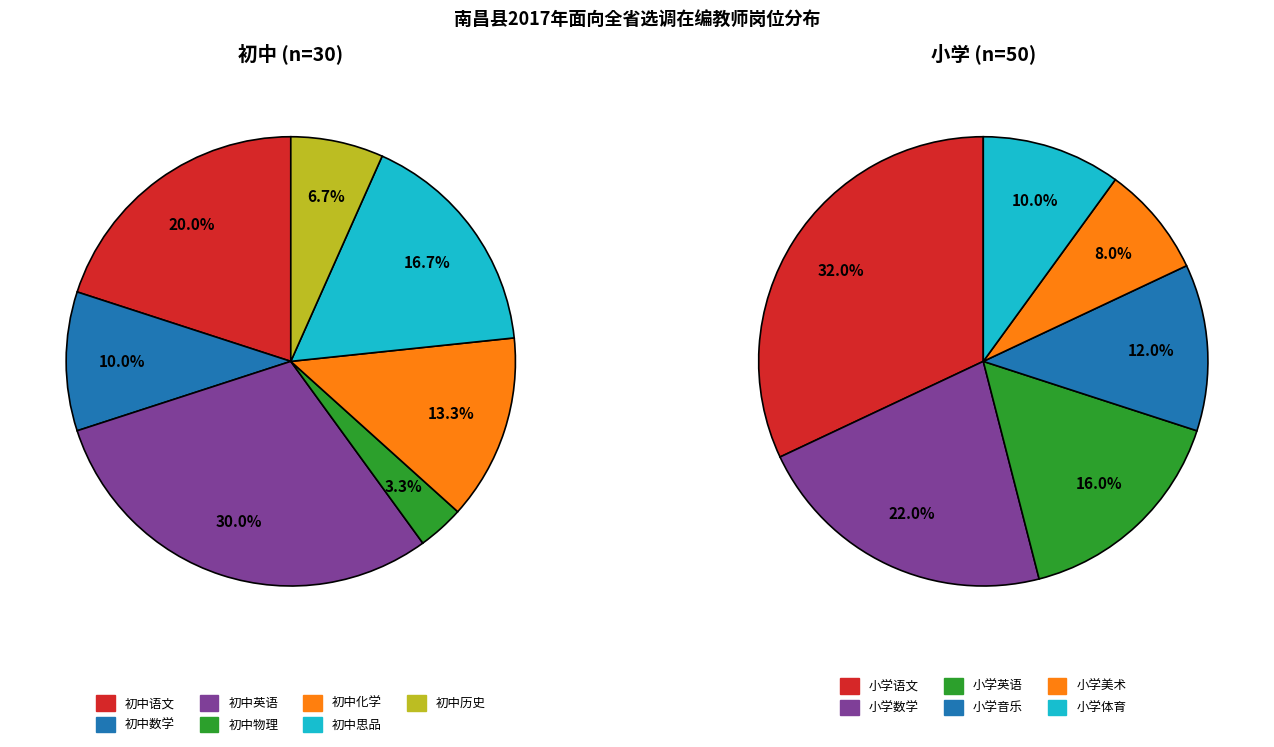

Do 小学数学 and 初中语文 together represent more than half of the pie?

No